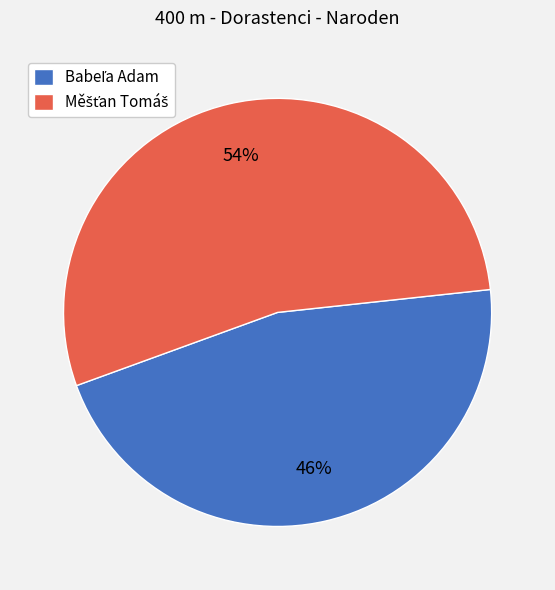

To the nearest percent, what is the difference between the largest and smallest slice percentages?

8%